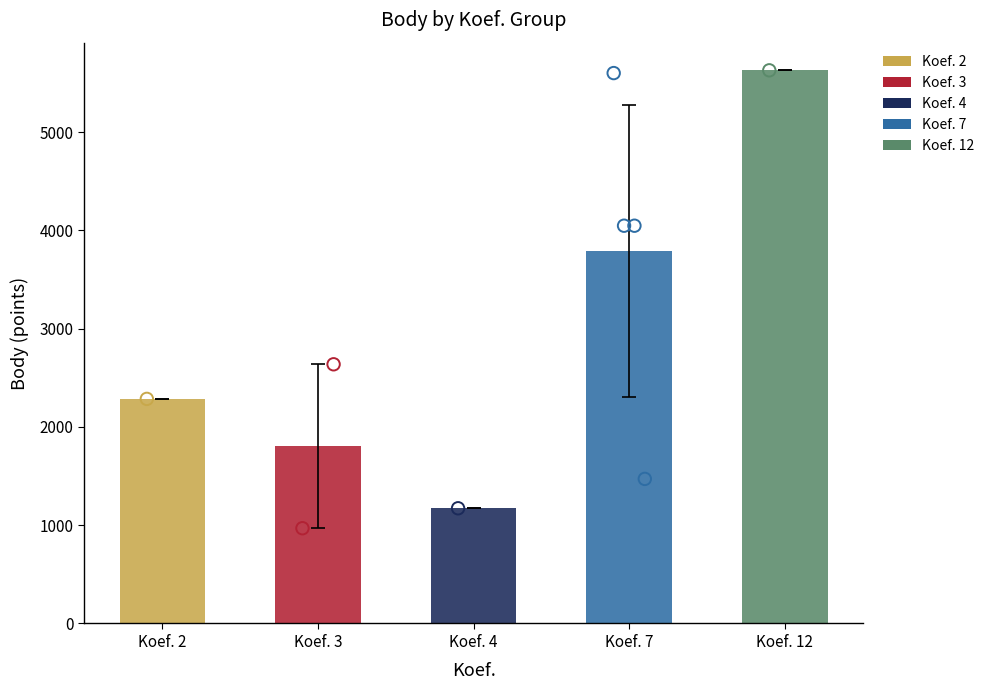

Is the value of Pořadí at 7 greater than the value of Body at 12?

No